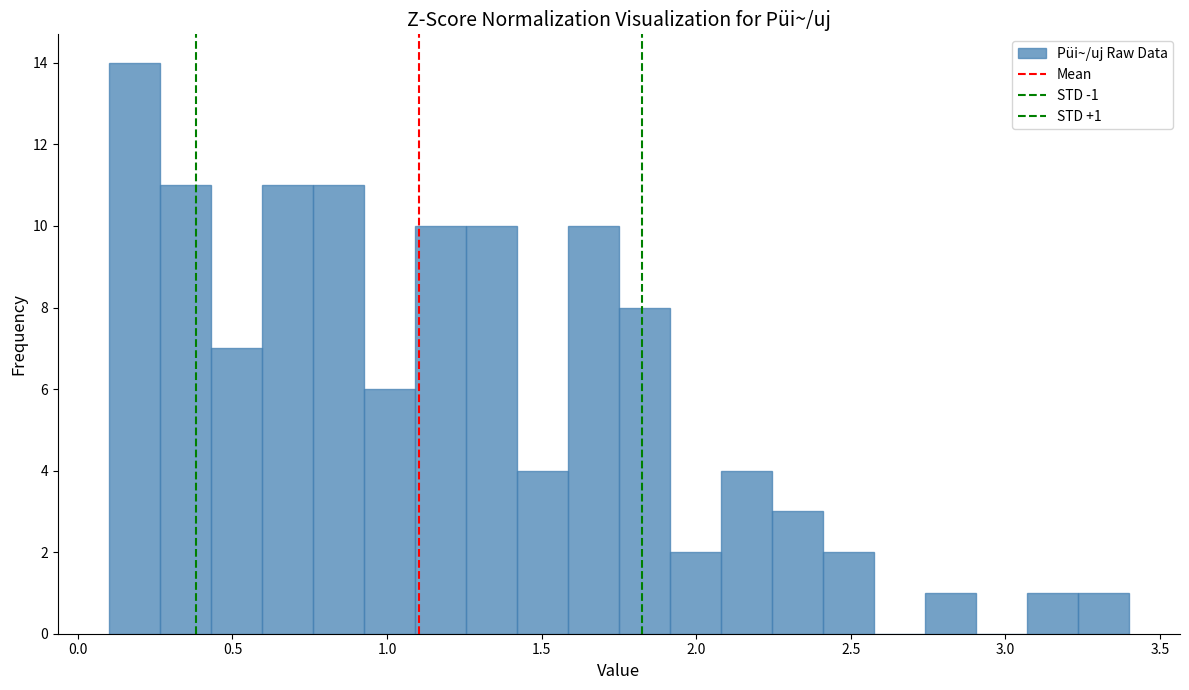

Read against the x-axis, roughly where is the centre of the tallest bar?

0.20